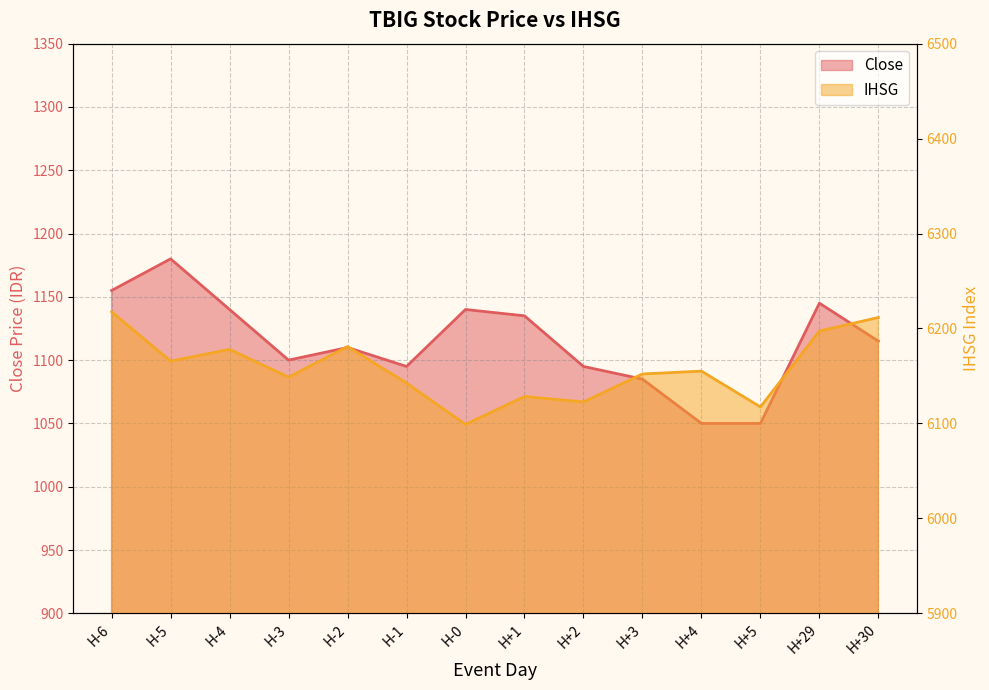

Which label corresponds to the smallest value in the chart?

H+4